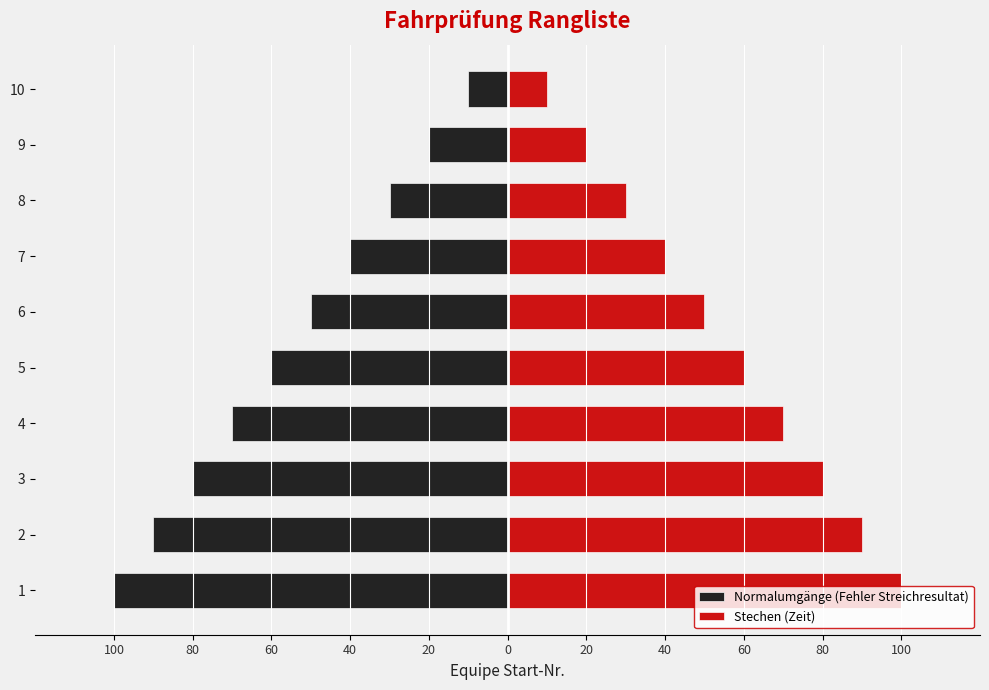

What is the minimum value shown in the chart?

-100